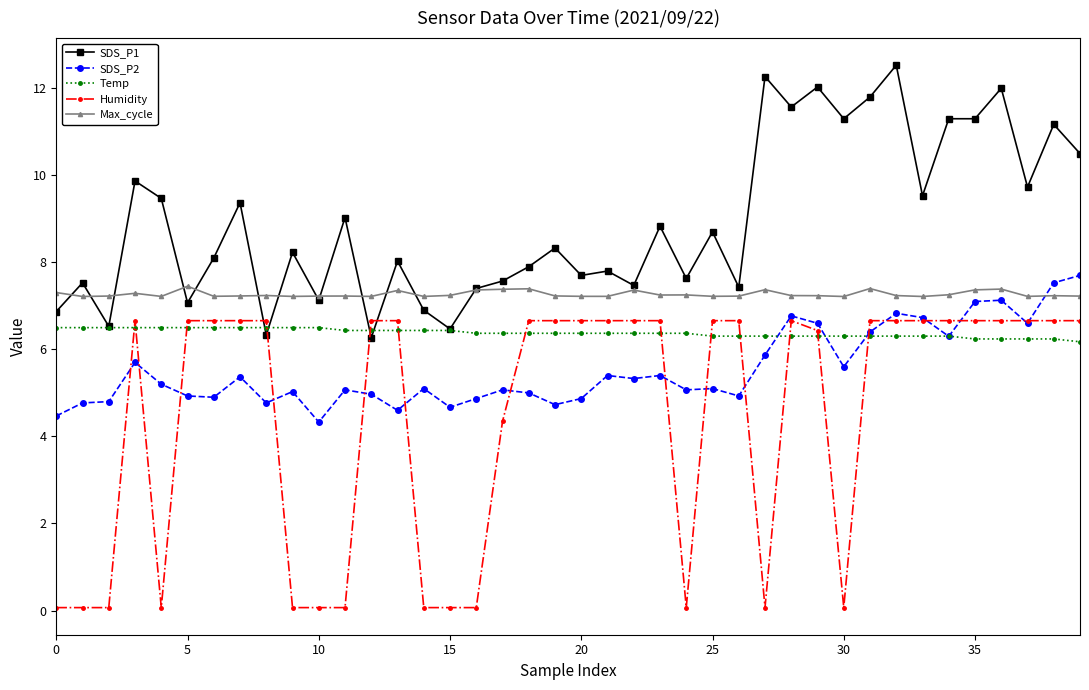

True or false: Humidity has more than 1 interior local peaks.

True